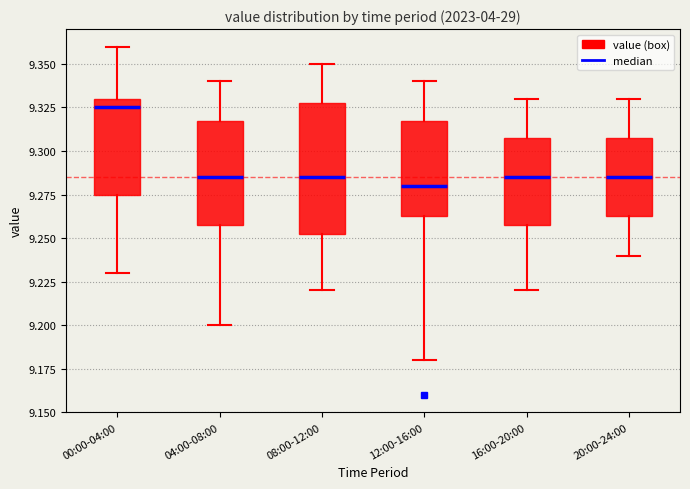

Where does the upper whisker of the box for 20:00-24:00 end on the y-axis? The values are not printed on the chart, so give them approximately, as read against the axis.

9.330